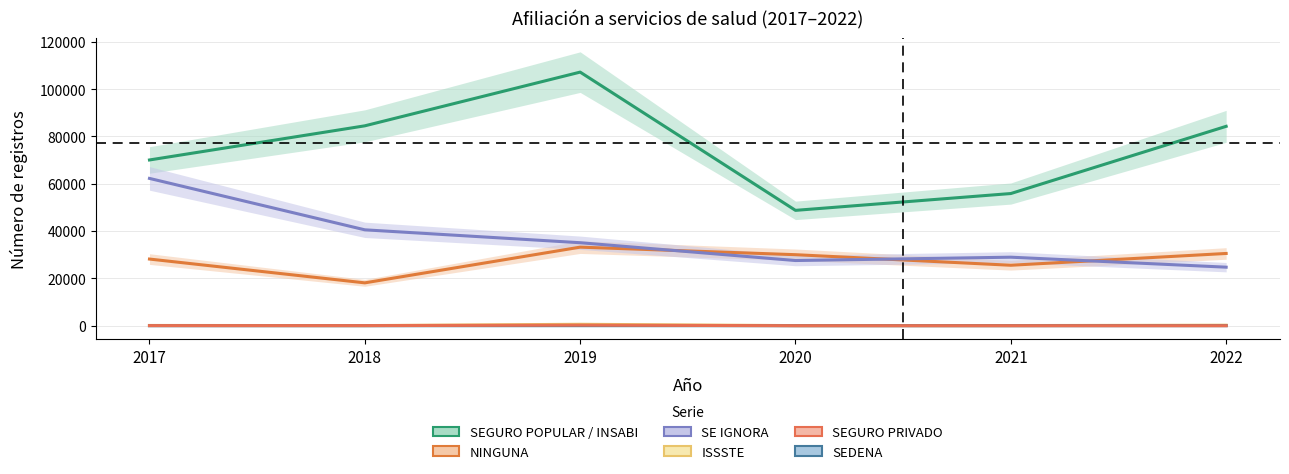

True or false: SEGURO PRIVADO has more than 2 interior local peaks.

False